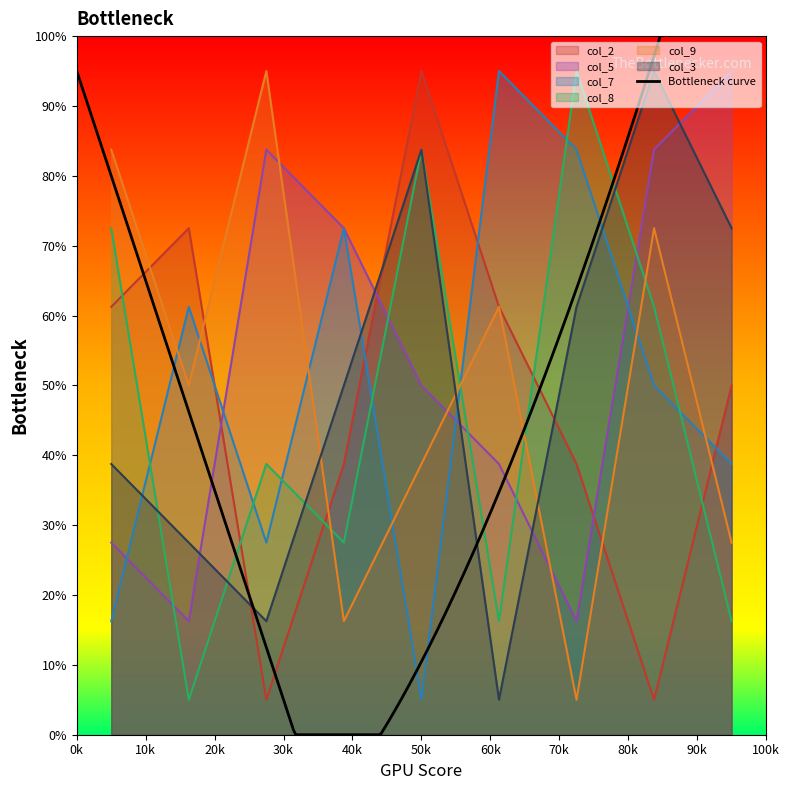

True or false: col_3 and col_9 intersect in this chart.

True